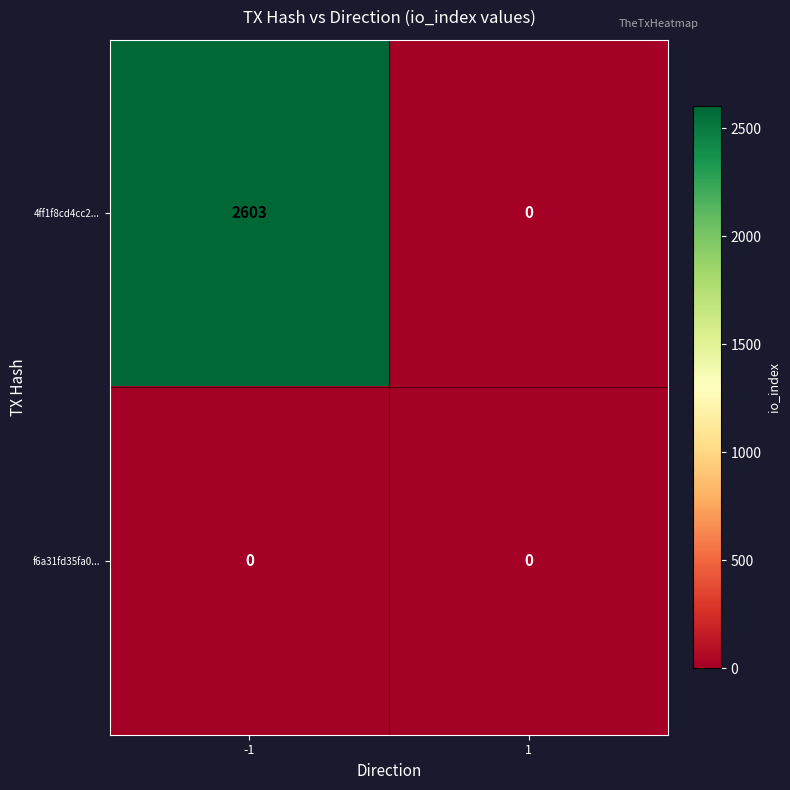

True or false: 4ff1f8cd4cc2... has a value of 0 at 1.

True